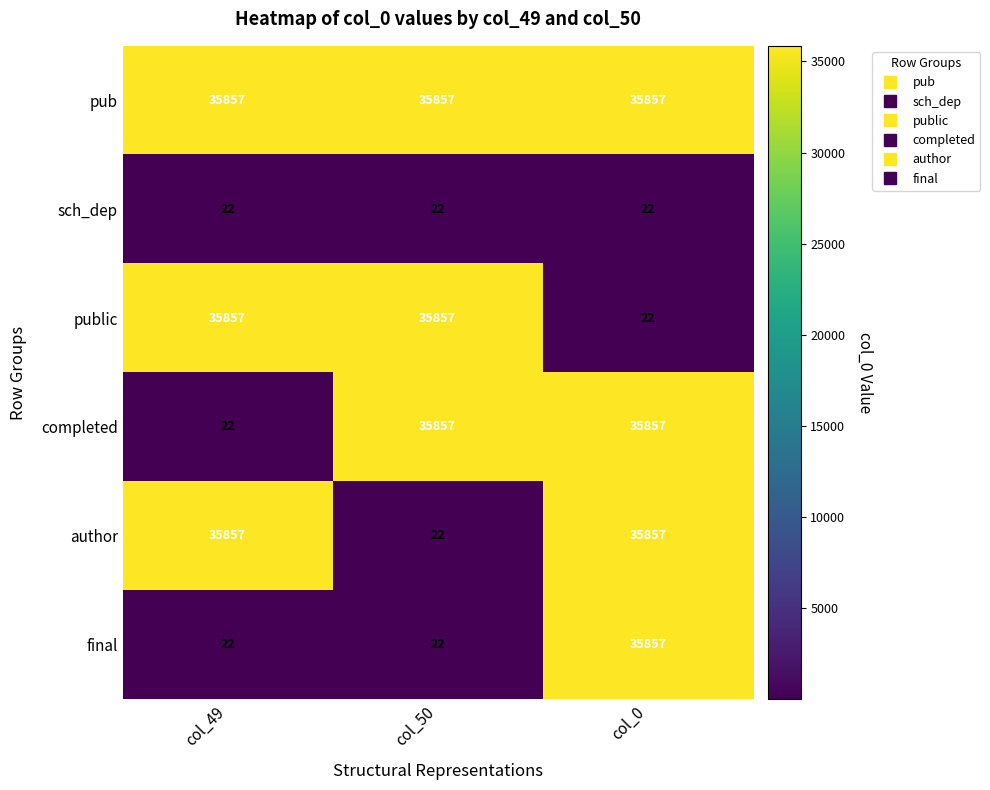

Reading left to right, extract all data points from this chart.

pub: col_49=35857	col_50=35857	col_0=35857
sch_dep: col_49=22	col_50=22	col_0=22
public: col_49=35857	col_50=35857	col_0=22
completed: col_49=22	col_50=35857	col_0=35857
author: col_49=35857	col_50=22	col_0=35857
final: col_49=22	col_50=22	col_0=35857